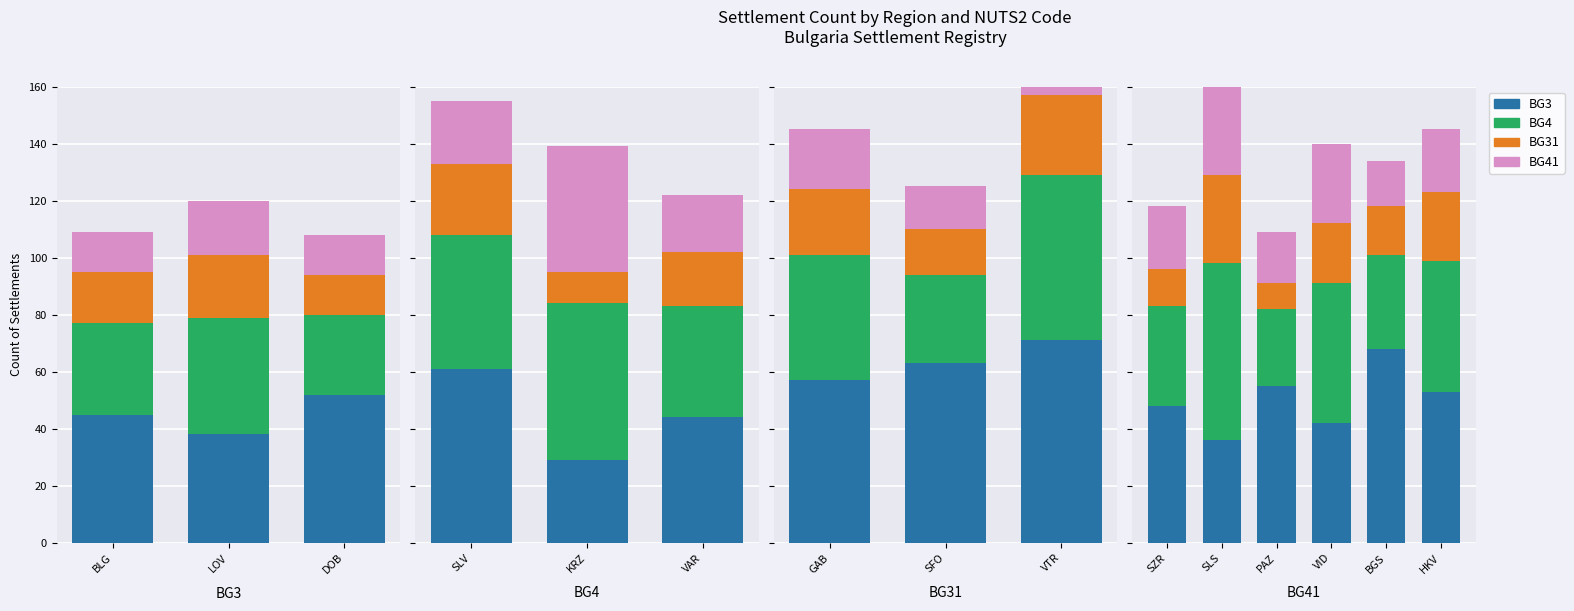

How many distinct data groups are displayed?

4